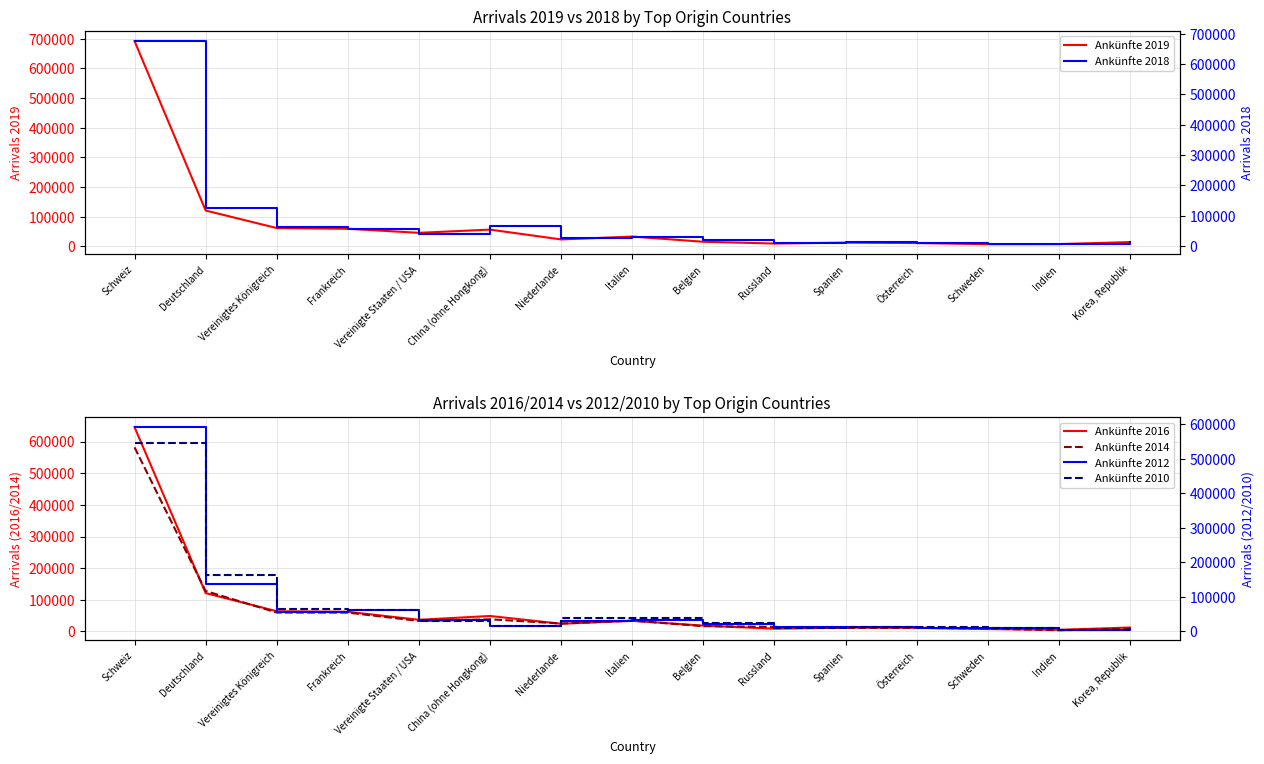

Reading left to right, transcribe all the data shown in this chart.

Ankünfte 2019: Schweiz=692106	Deutschland=121151	Vereinigtes Königreich=62103	Frankreich=59586	Vereinigte Staaten / USA=46000	China (ohne Hongkong)=56867	Niederlande=23715	Italien=33381	Belgien=15913	Russland=9927	Spanien=13036	Österreich=11486	Schweden=7822	Indien=7995	Korea, Republik=14845
Ankünfte 2016: Schweiz=645379	Deutschland=121205	Vereinigtes Königreich=64031	Frankreich=62174	Vereinigte Staaten / USA=36928	China (ohne Hongkong)=48966	Niederlande=24497	Italien=33596	Belgien=18506	Russland=8825	Spanien=12138	Österreich=11608	Schweden=7670	Indien=5198	Korea, Republik=12548
Ankünfte 2014: Schweiz=581615	Deutschland=127831	Vereinigtes Königreich=59828	Frankreich=59634	Vereinigte Staaten / USA=33263	China (ohne Hongkong)=38542	Niederlande=25097	Italien=34424	Belgien=16730	Russland=14362	Spanien=11421	Österreich=11509	Schweden=9284	Indien=3840	Korea, Republik=8686
Ankünfte 2018: Schweiz=676023	Deutschland=125497	Vereinigtes Königreich=61734	Frankreich=57310	Vereinigte Staaten / USA=40518	China (ohne Hongkong)=65791	Niederlande=25338	Italien=31295	Belgien=19275	Russland=10691	Spanien=12318	Österreich=11089	Schweden=8214	Indien=6351	Korea, Republik=14836
Ankünfte 2012: Schweiz=591125	Deutschland=136227	Vereinigtes Königreich=56747	Frankreich=60382	Vereinigte Staaten / USA=31311	China (ohne Hongkong)=14689	Niederlande=29711	Italien=31487	Belgien=20917	Russland=13354	Spanien=11690	Österreich=11001	Schweden=8296	Indien=3821	Korea, Republik=6688
Ankünfte 2010: Schweiz=546033	Deutschland=163924	Vereinigtes Königreich=65129	Frankreich=62347	Vereinigte Staaten / USA=28499	China (ohne Hongkong)=16767	Niederlande=38454	Italien=37292	Belgien=23560	Russland=10630	Spanien=11382	Österreich=11565	Schweden=8686	Indien=3013	Korea, Republik=3821